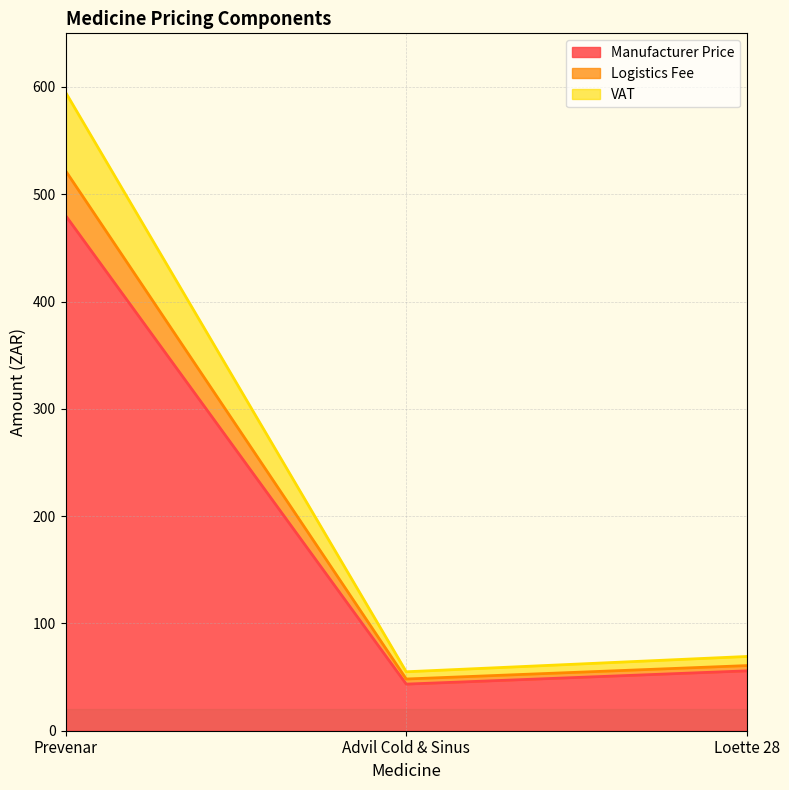

At which category is the sum across all series the highest?

Prevenar